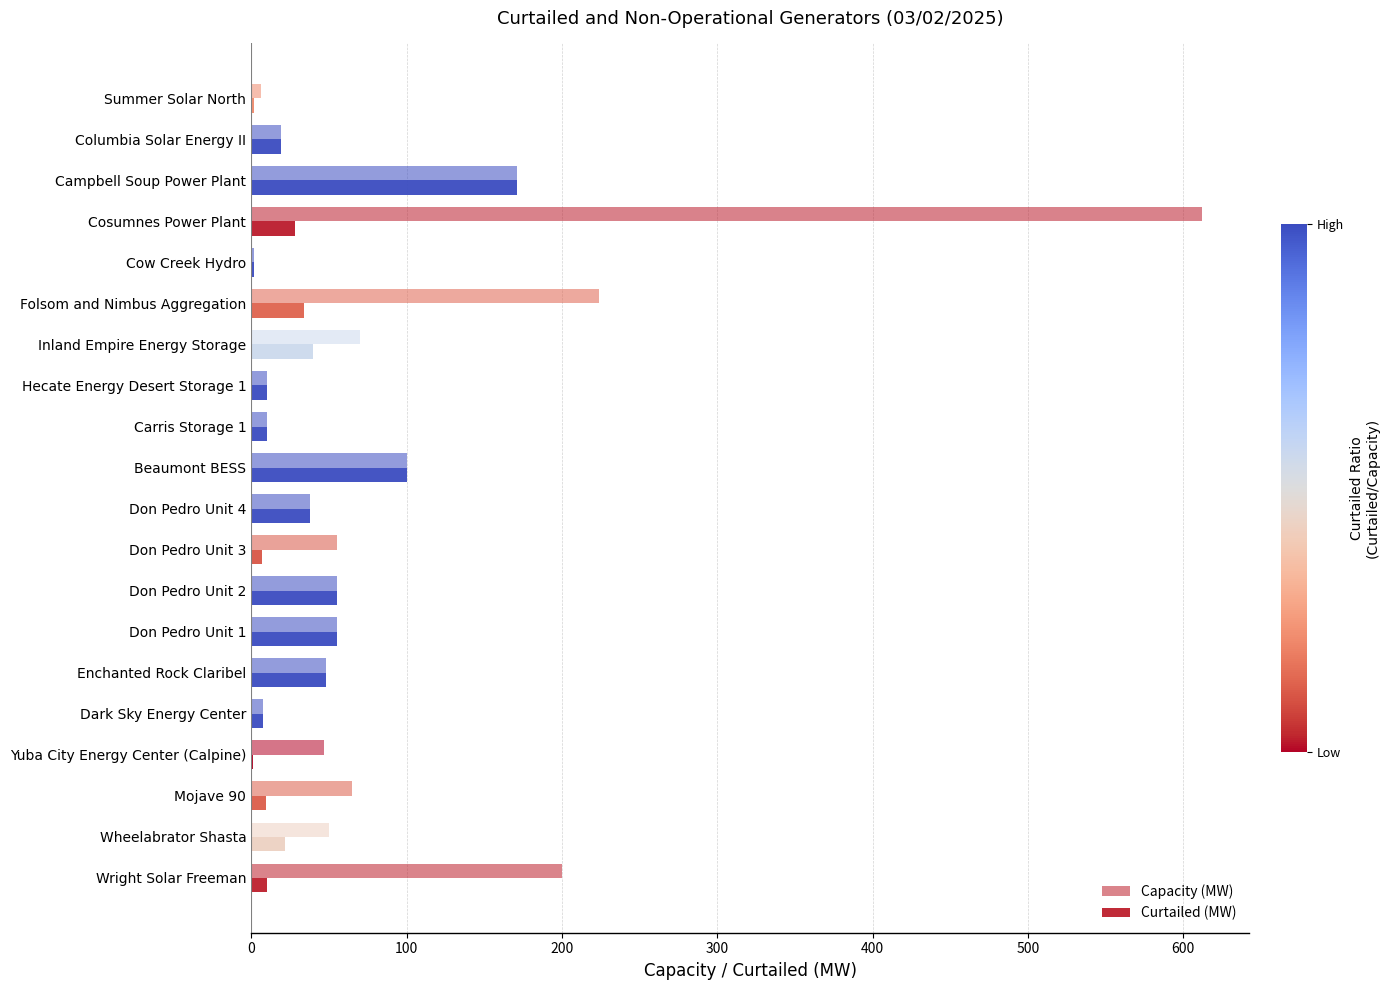

How many distinct data groups are displayed?

2